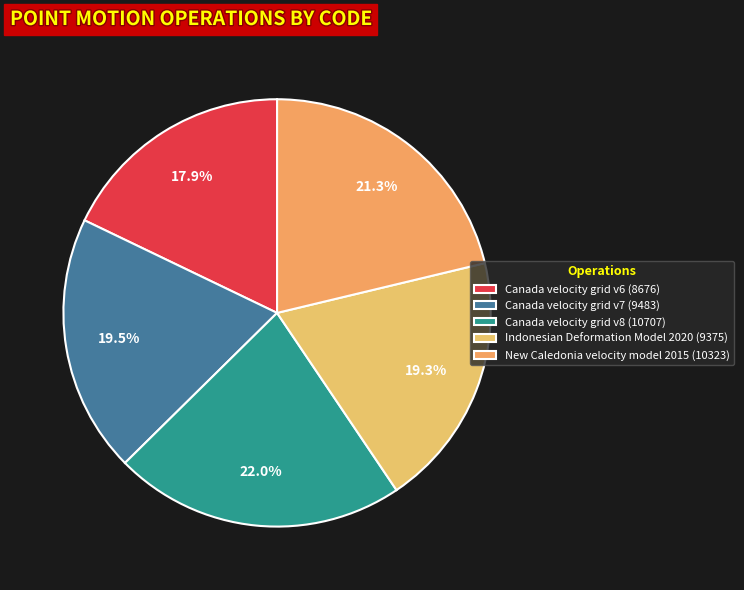

What portion of the pie excludes Indonesian Deformation Model 2020?

80.7%